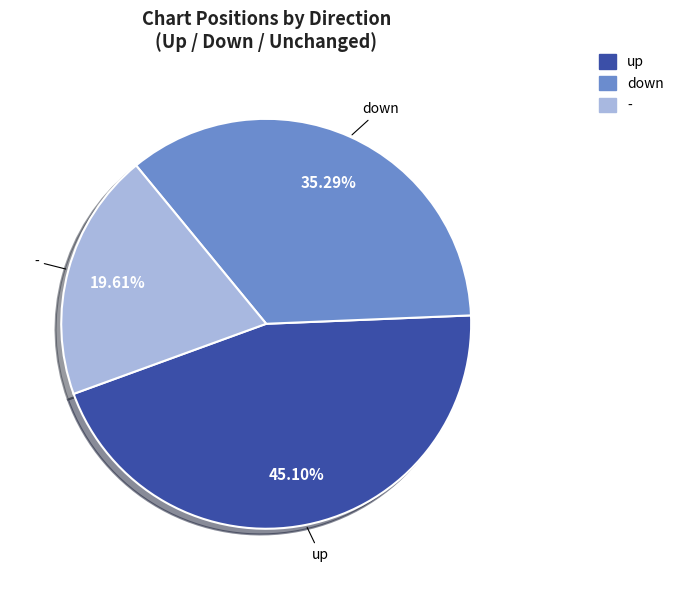

The down slice represents 41% of the pie. True or false?

False